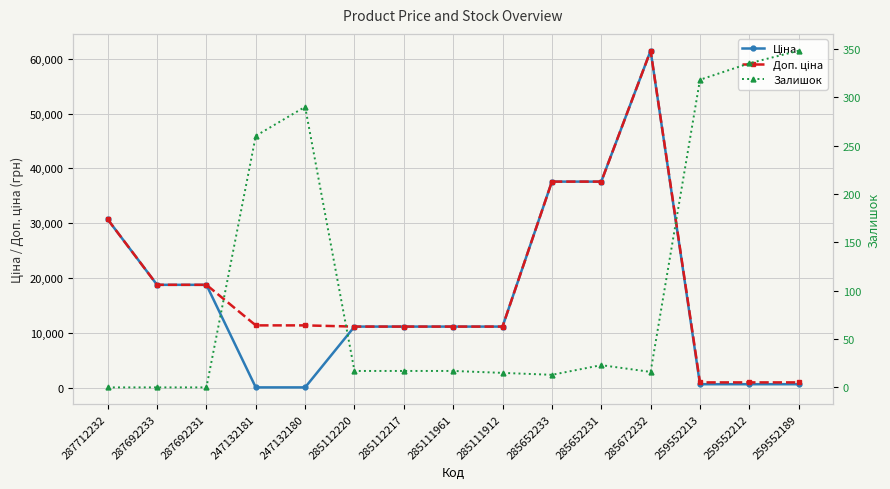

What is the sum of the Доп. ціна values at 285112217 and 285652231?

48781.8